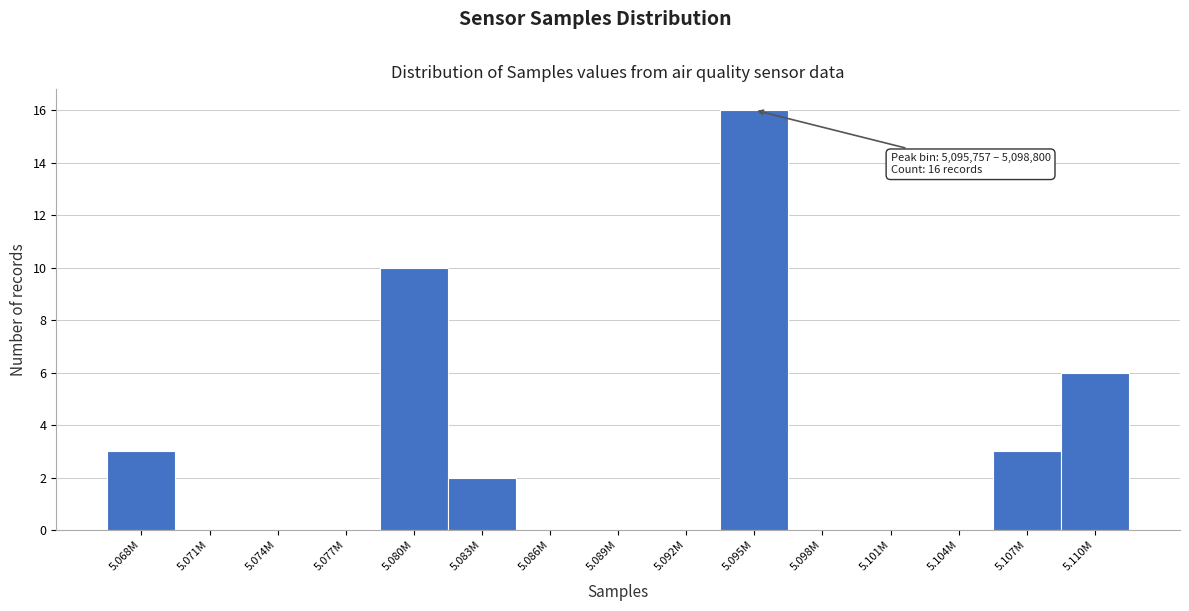

Reading right to left, transcribe all the data shown in this chart.

5.110M=6	5.107M=3	5.104M=0	5.101M=0	5.098M=0	5.095M=16	5.092M=0	5.089M=0	5.086M=0	5.083M=2	5.080M=10	5.077M=0	5.074M=0	5.071M=0	5.068M=3